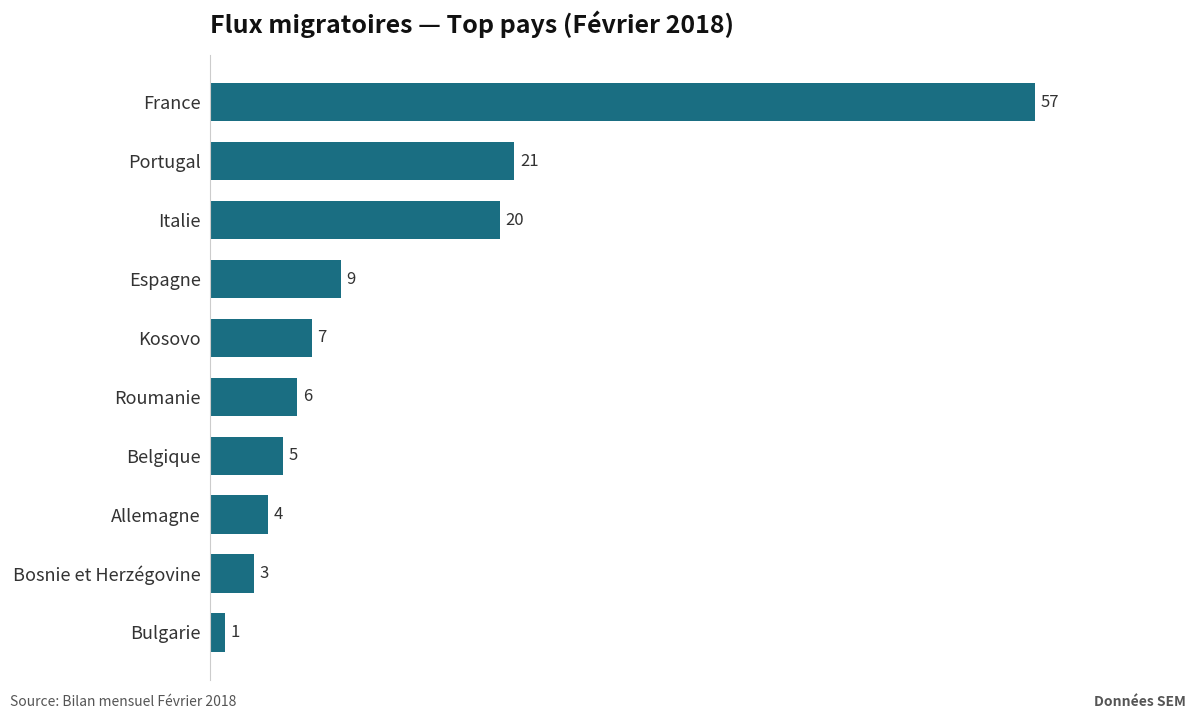

Count the number of categories in the chart.

10